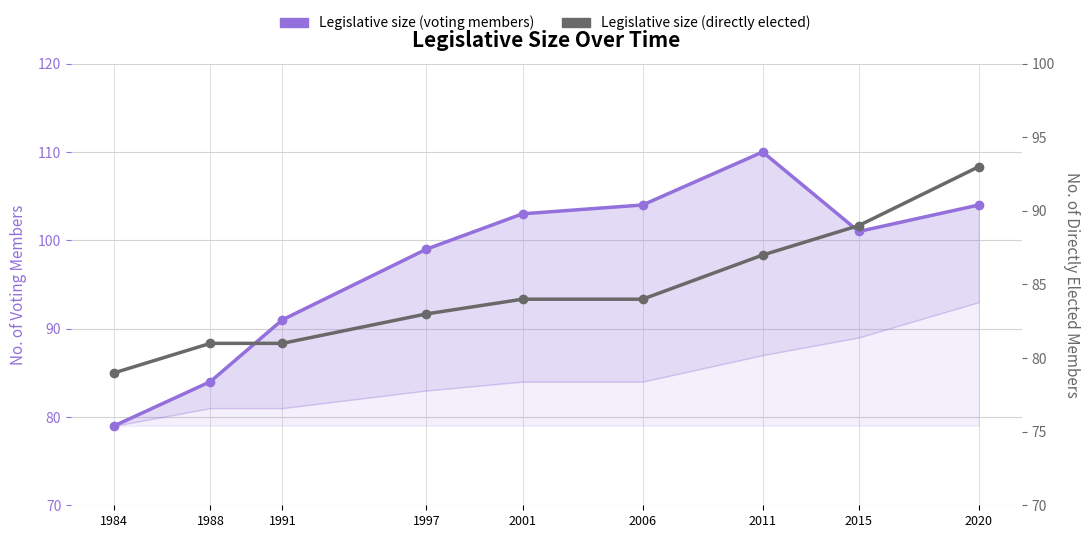

At which label does Legislative size (directly elected) reach its minimum?

1984